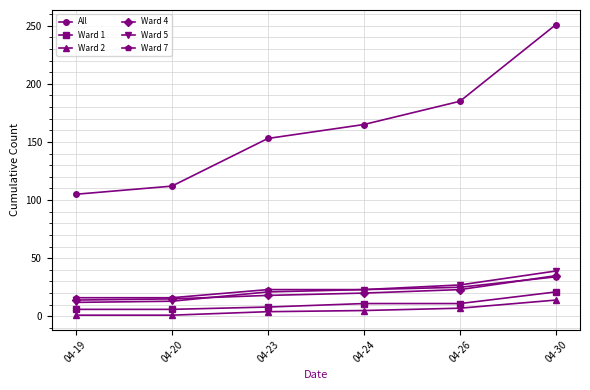

How many distinct data groups are displayed?

6